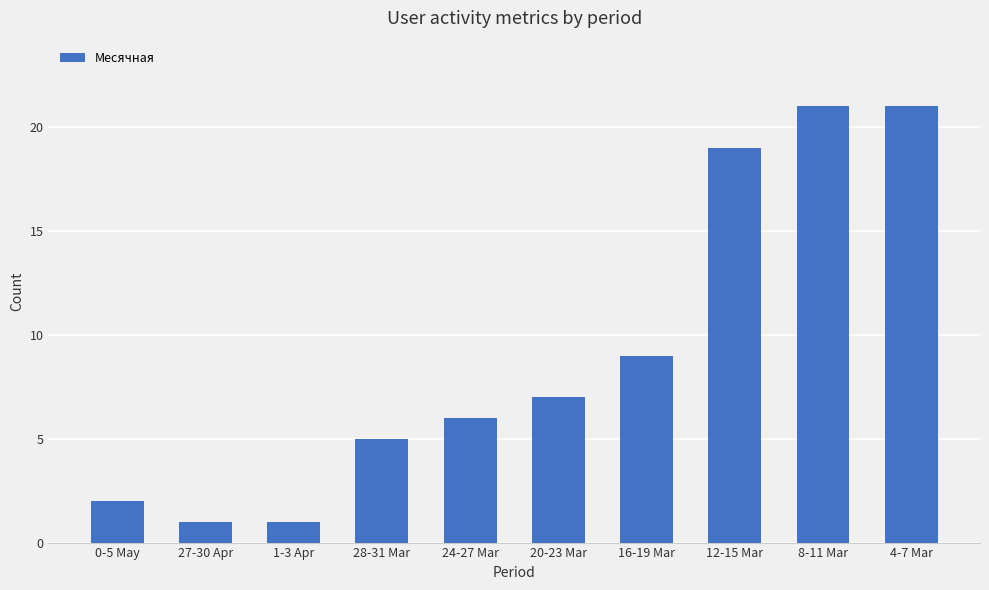

How many categories are shown in the chart?

10